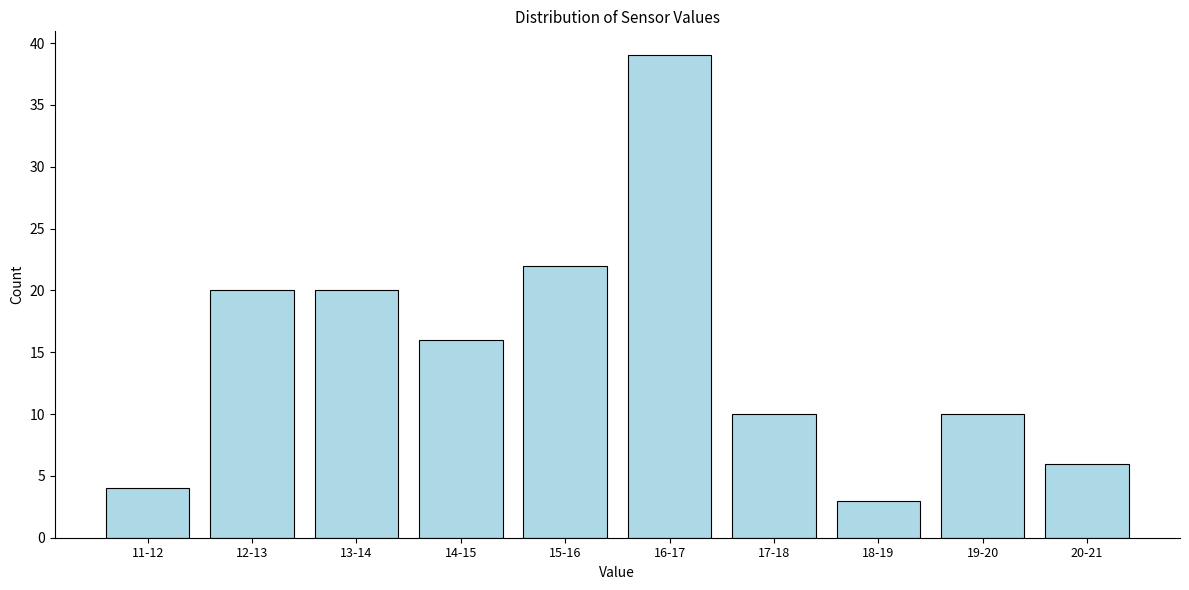

Reading left to right, extract all data points from this chart.

4	20	20	16	22	39	10	3	10	6